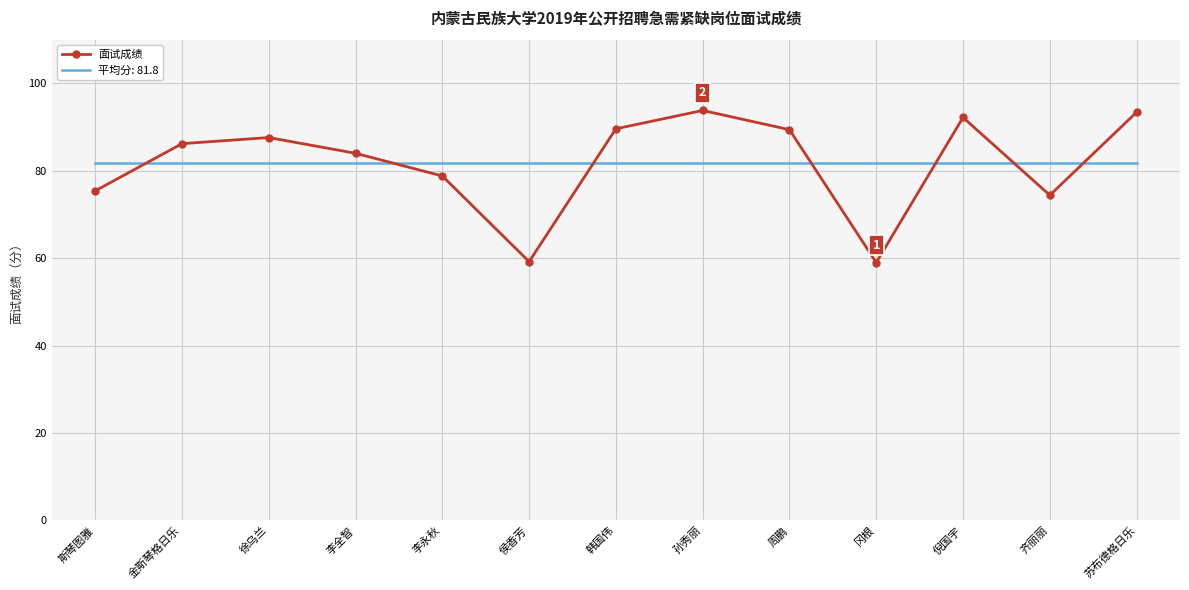

What is the maximum value shown in the chart?

93.8